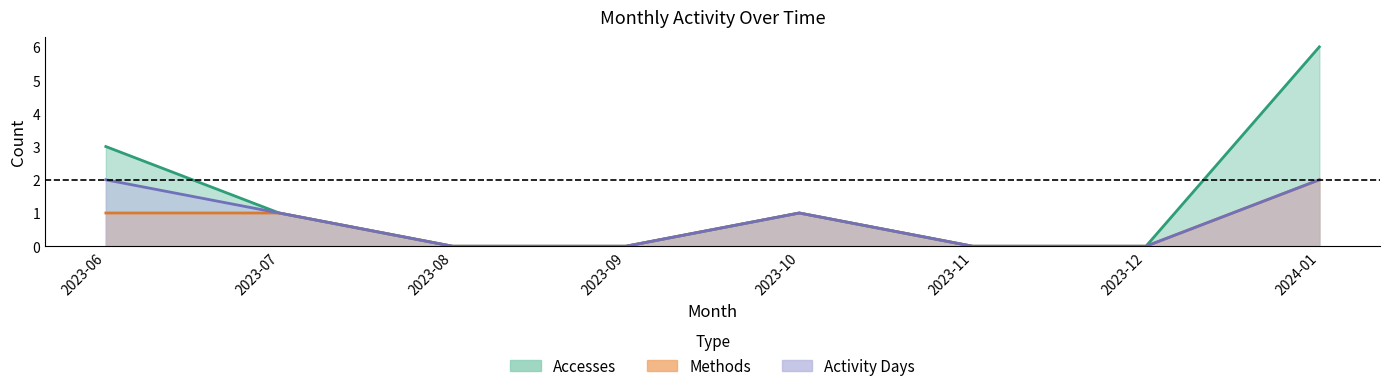

True or false: Accesses and Activity Days cross at least once.

False